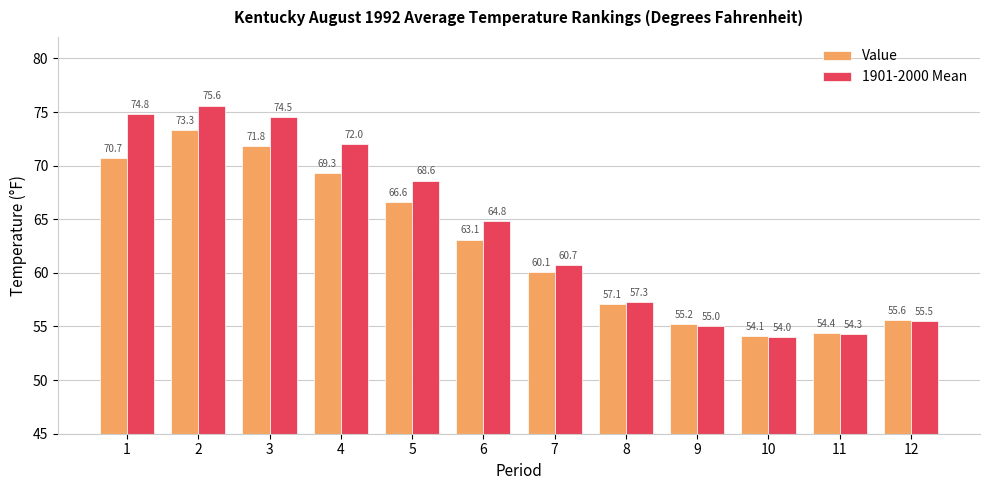

How many bars are there in total?

24